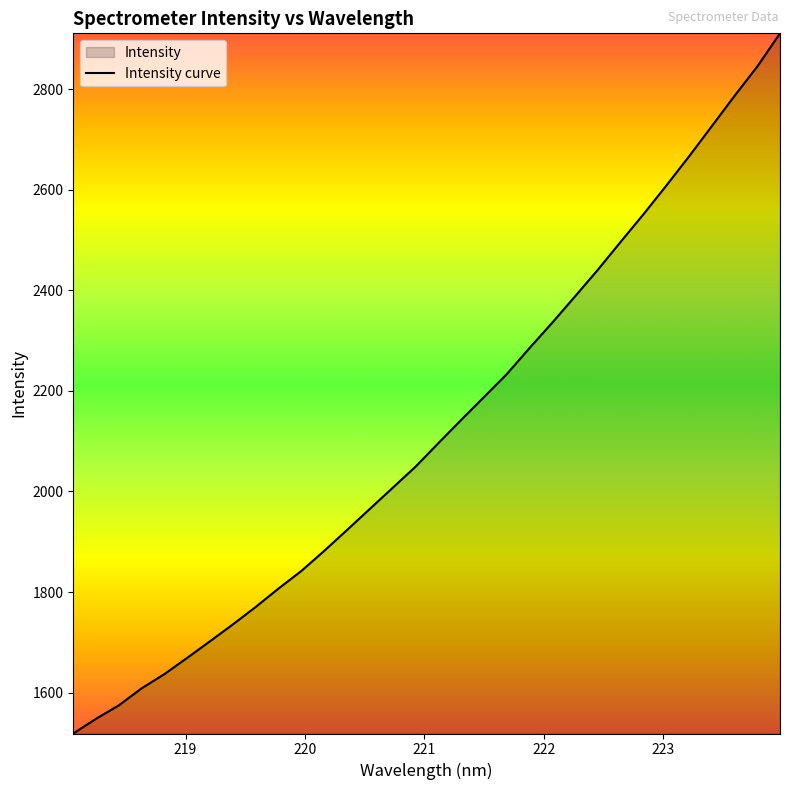

What is the difference between the maximum and minimum values?

1392.0